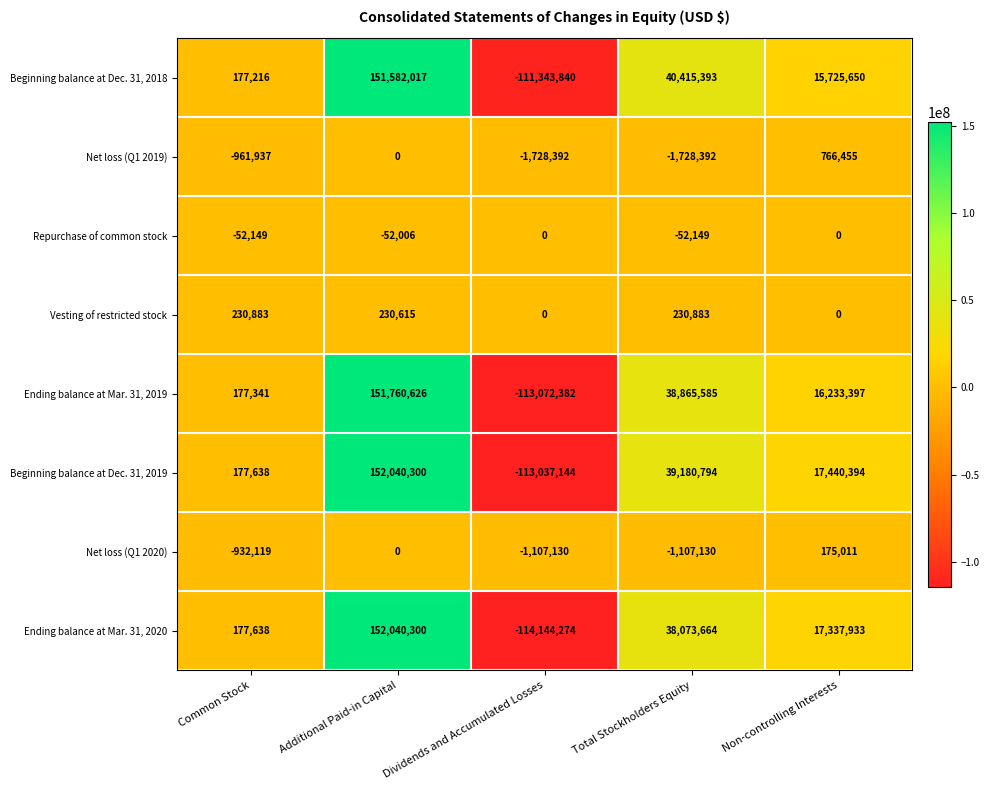

What is the difference between the maximum and minimum values in the Beginning balance at Dec. 31, 2019 series?

265077444